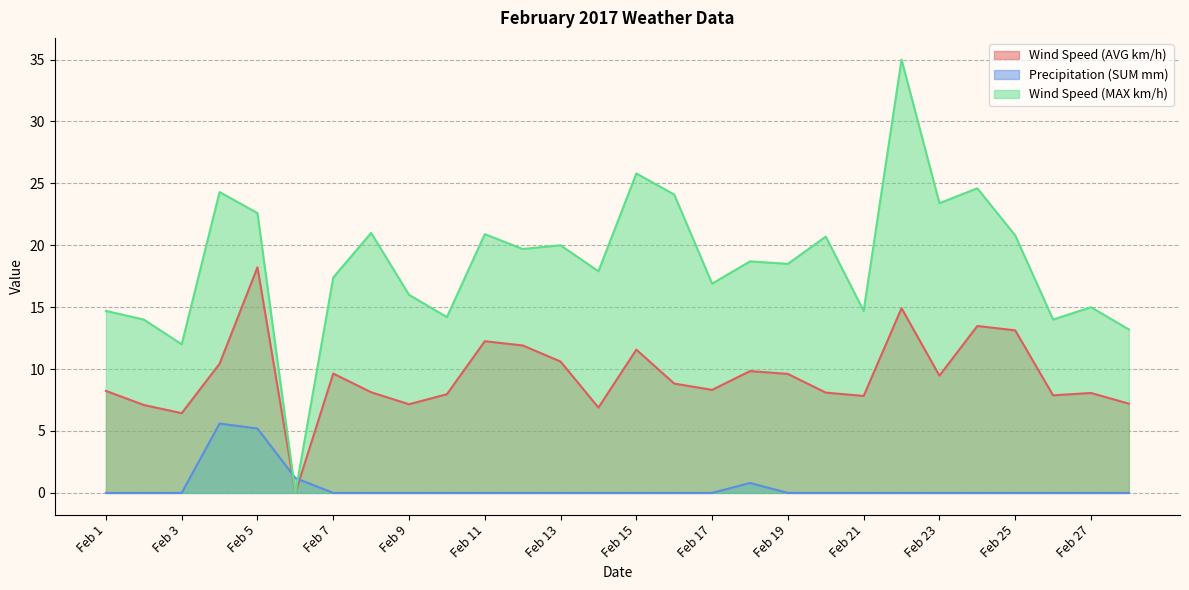

What is the difference between the maximum and minimum values in the Wind Speed (MAX km/h) series?

35.0